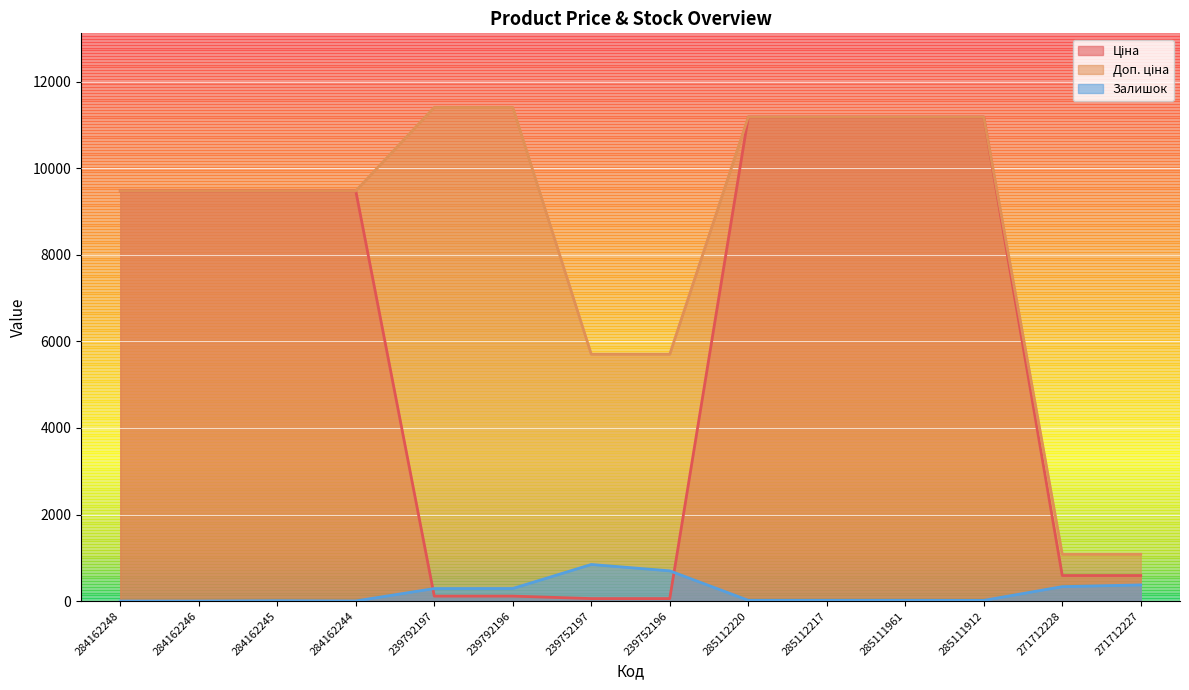

True or false: Залишок has more than 2 interior local peaks.

False